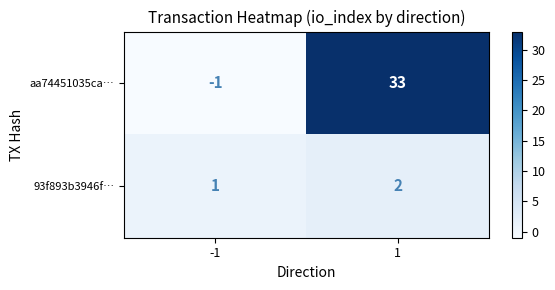

Is the value of 93f893b3946f… at -1 greater than the value of aa74451035ca… at 1?

No